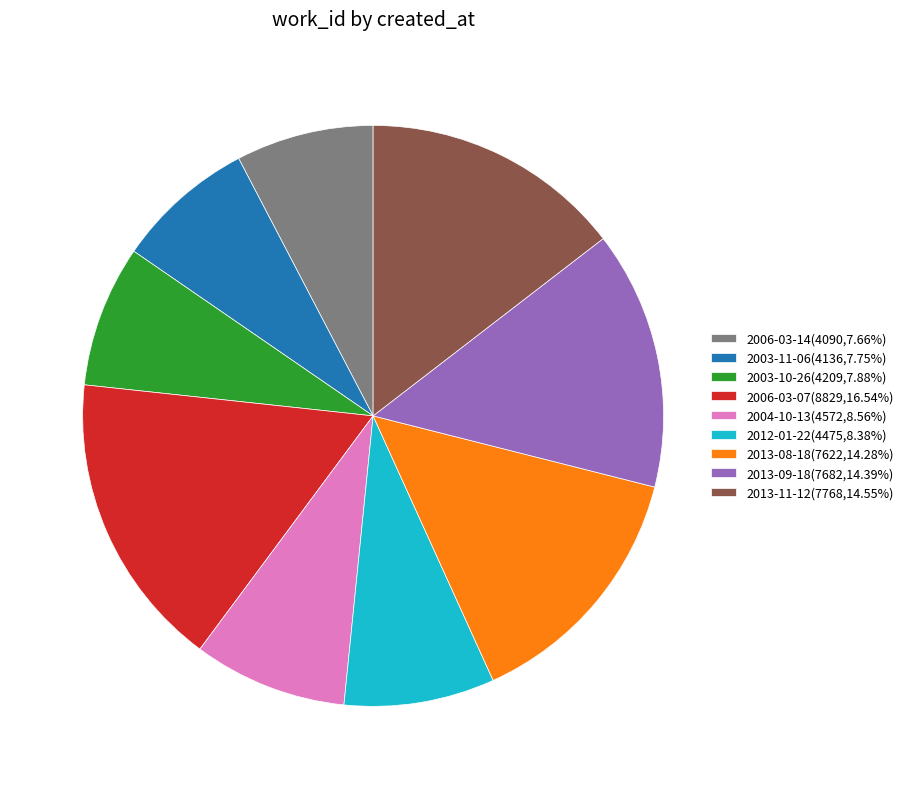

What is the ratio of the value at 2013-08-18(7622,14.28%) to the value at 2004-10-13(4572,8.56%)?

1.7